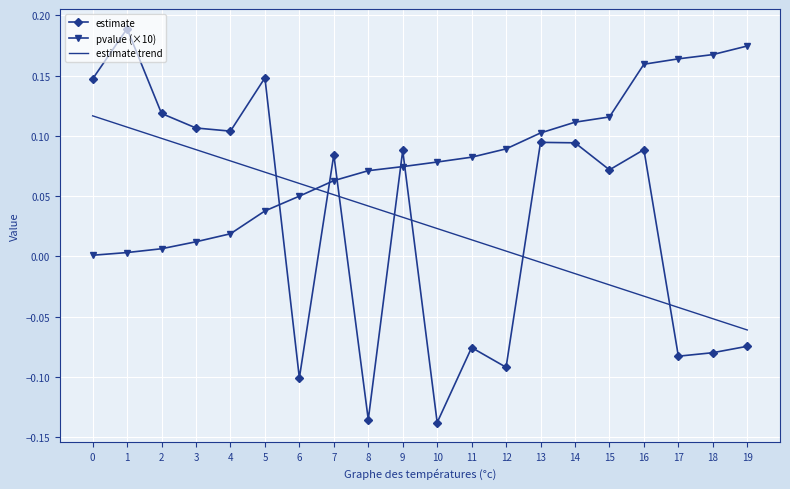

Which series ends up on top after the final intersection of estimate trend and estimate?

estimate trend